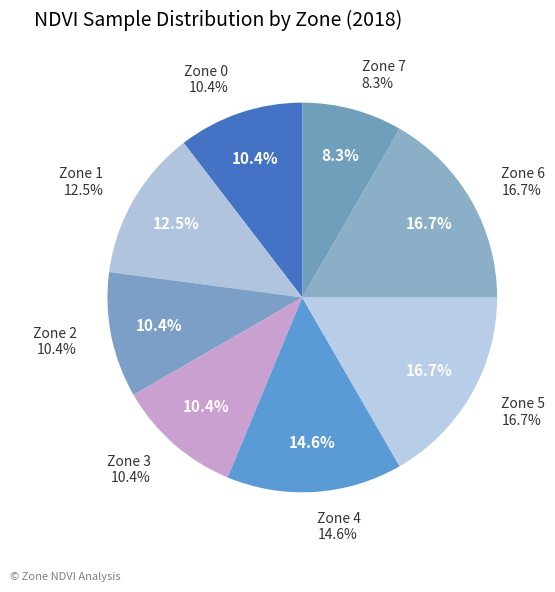

What portion of the pie excludes Zone 2?

89.6%